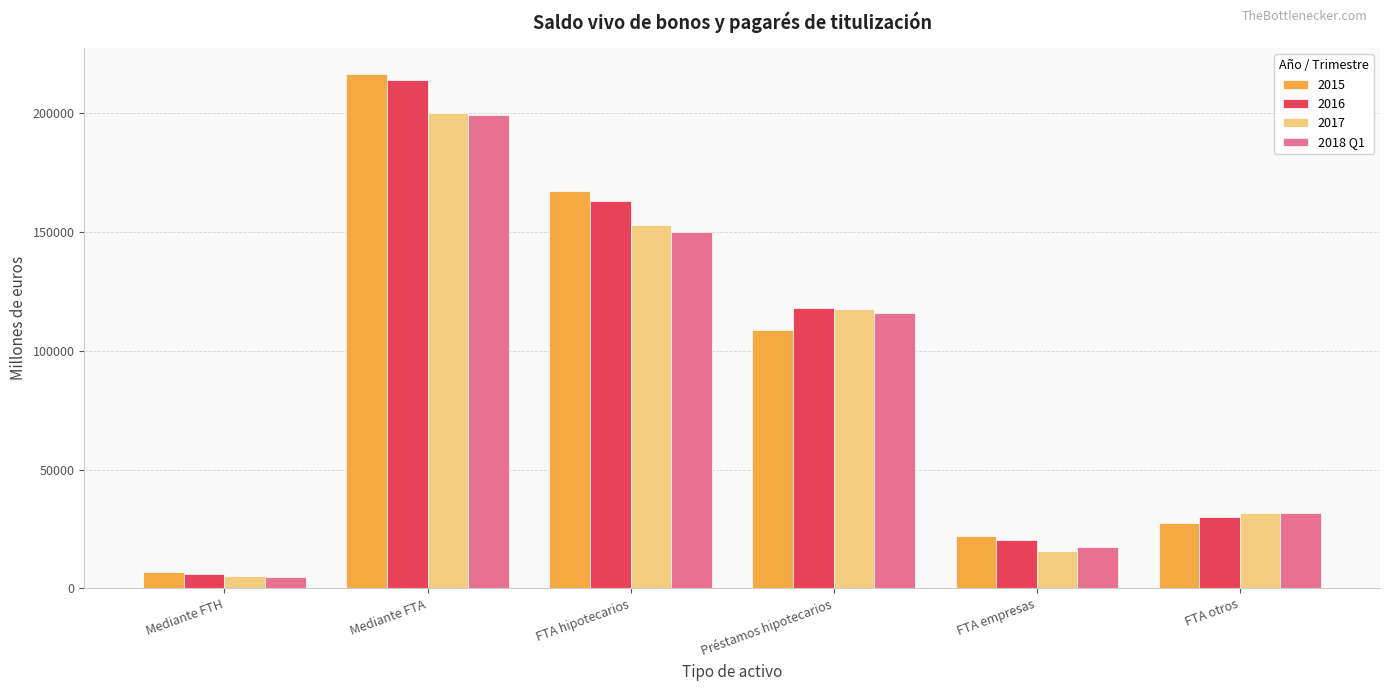

Is it true that 2018 Q1 equals 278105 at Mediante FTA?

False